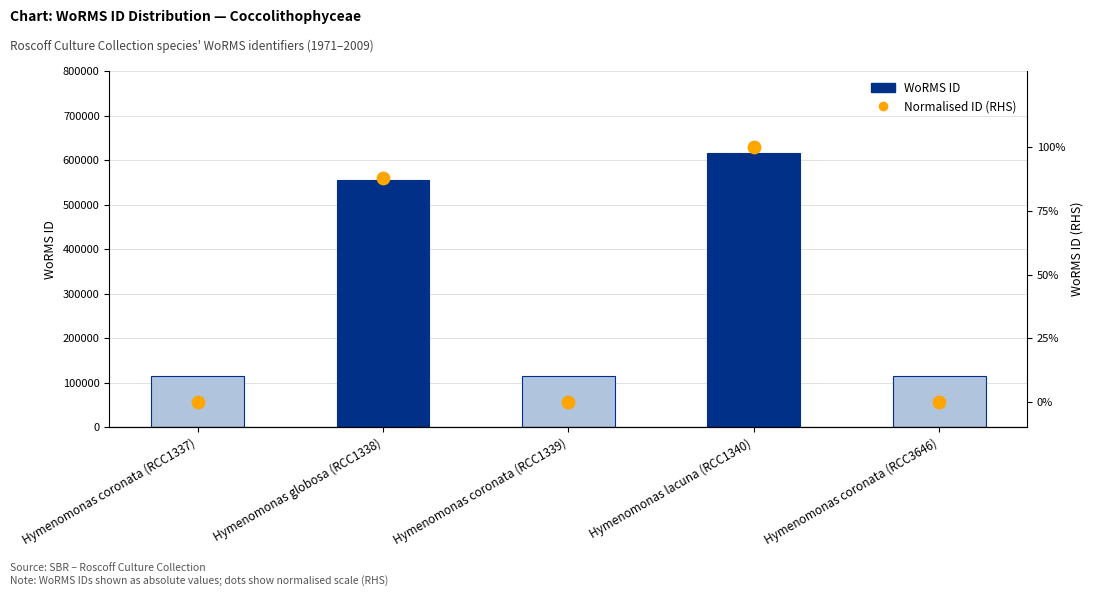

Between Hymenomonas lacuna (RCC1340) and Hymenomonas coronata (RCC1339), which is larger?

Hymenomonas lacuna (RCC1340)